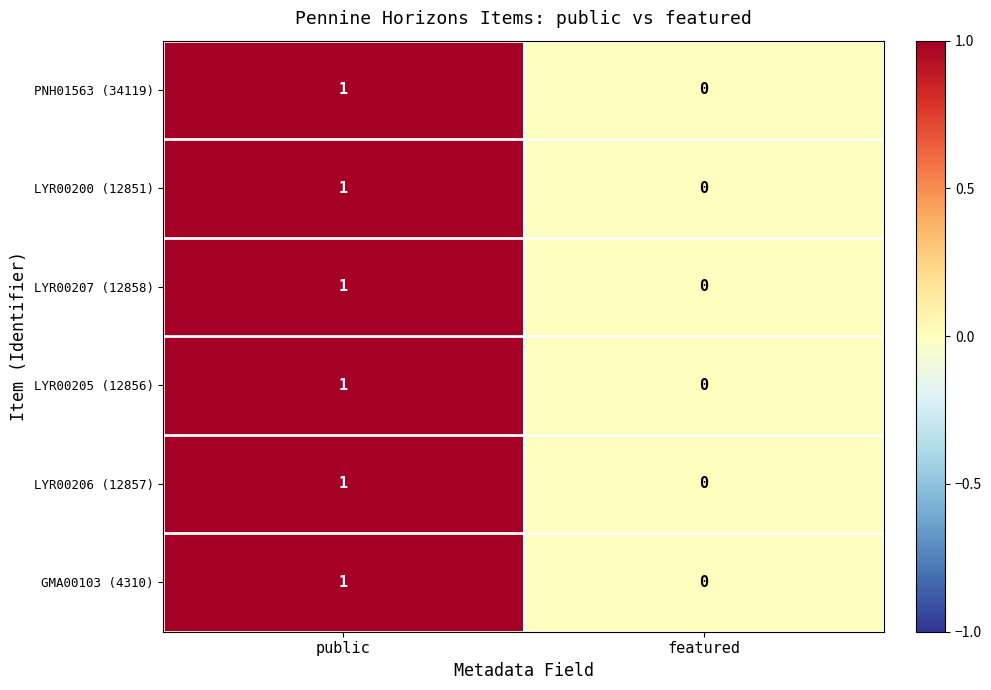

At which label is LYR00206 (12857) closest to 0?

featured